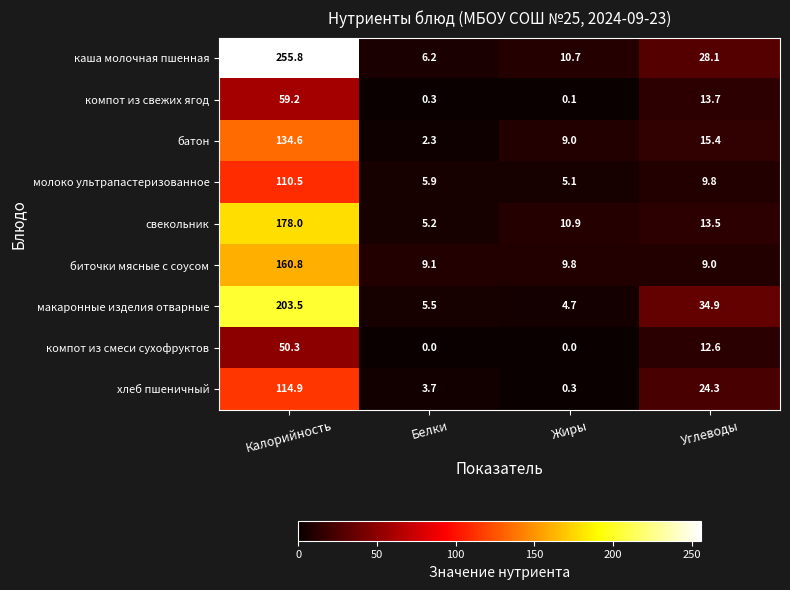

Read the биточки мясные с соусом value at Жиры.

9.8